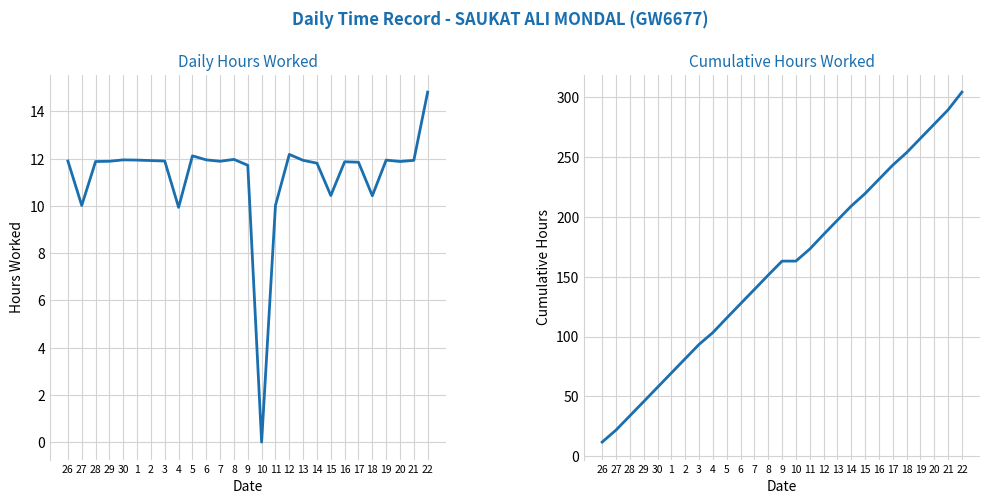

How many values in the Hours Worked series exceed 11?

21